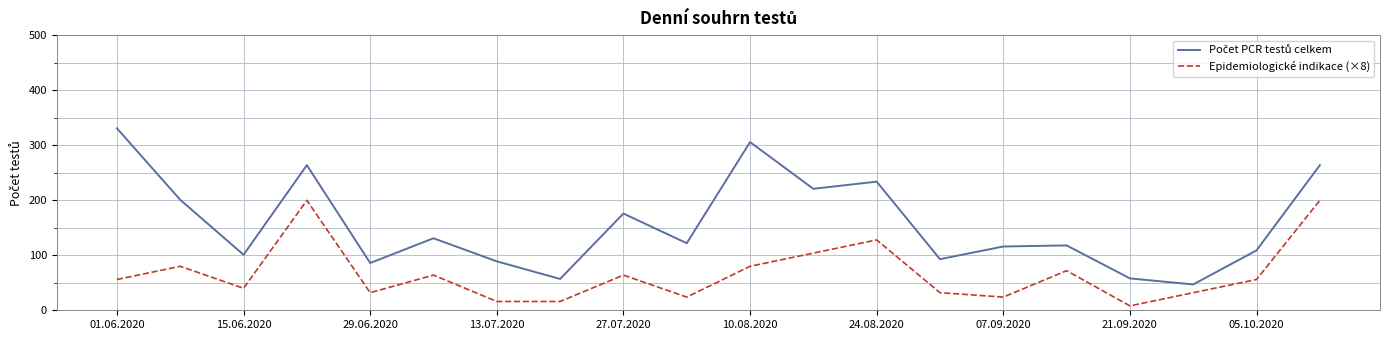

What is the maximum value shown in the chart?

331